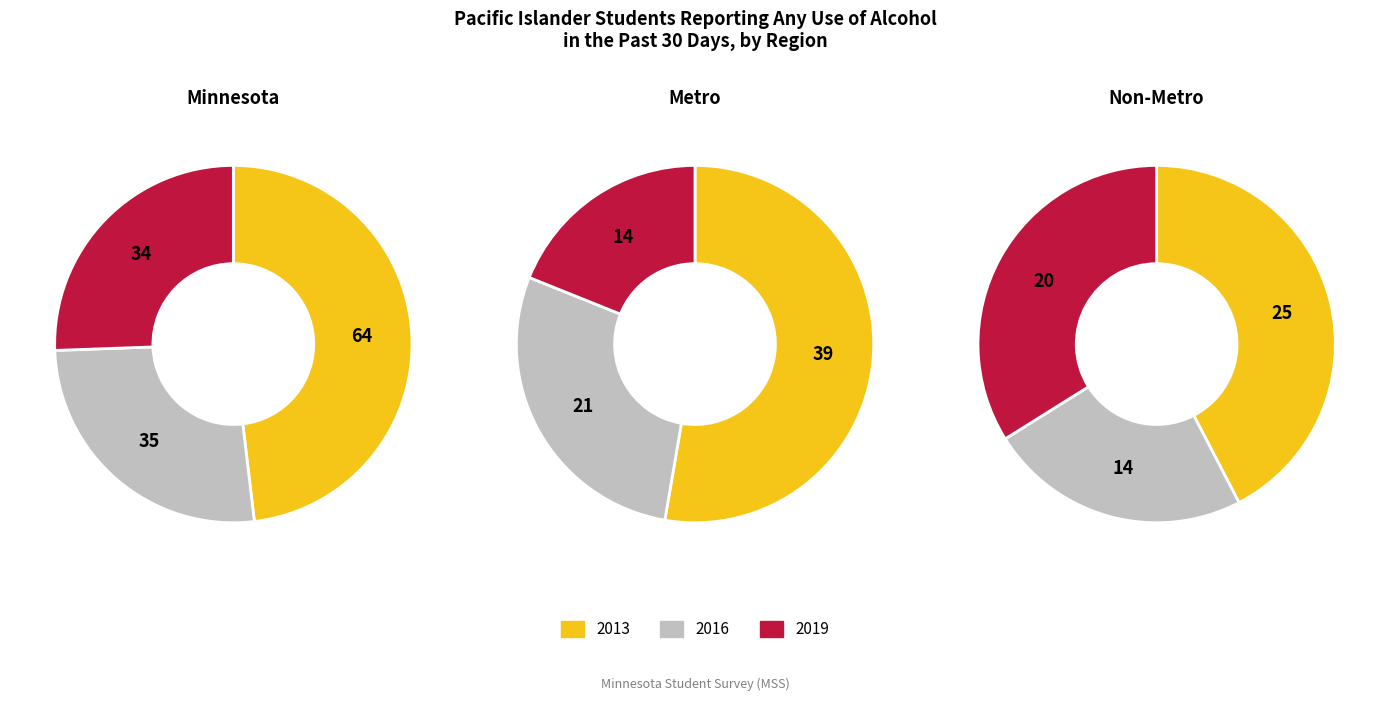

At 2019, list the series in order from smallest to largest.

Metro, Non-Metro, Minnesota